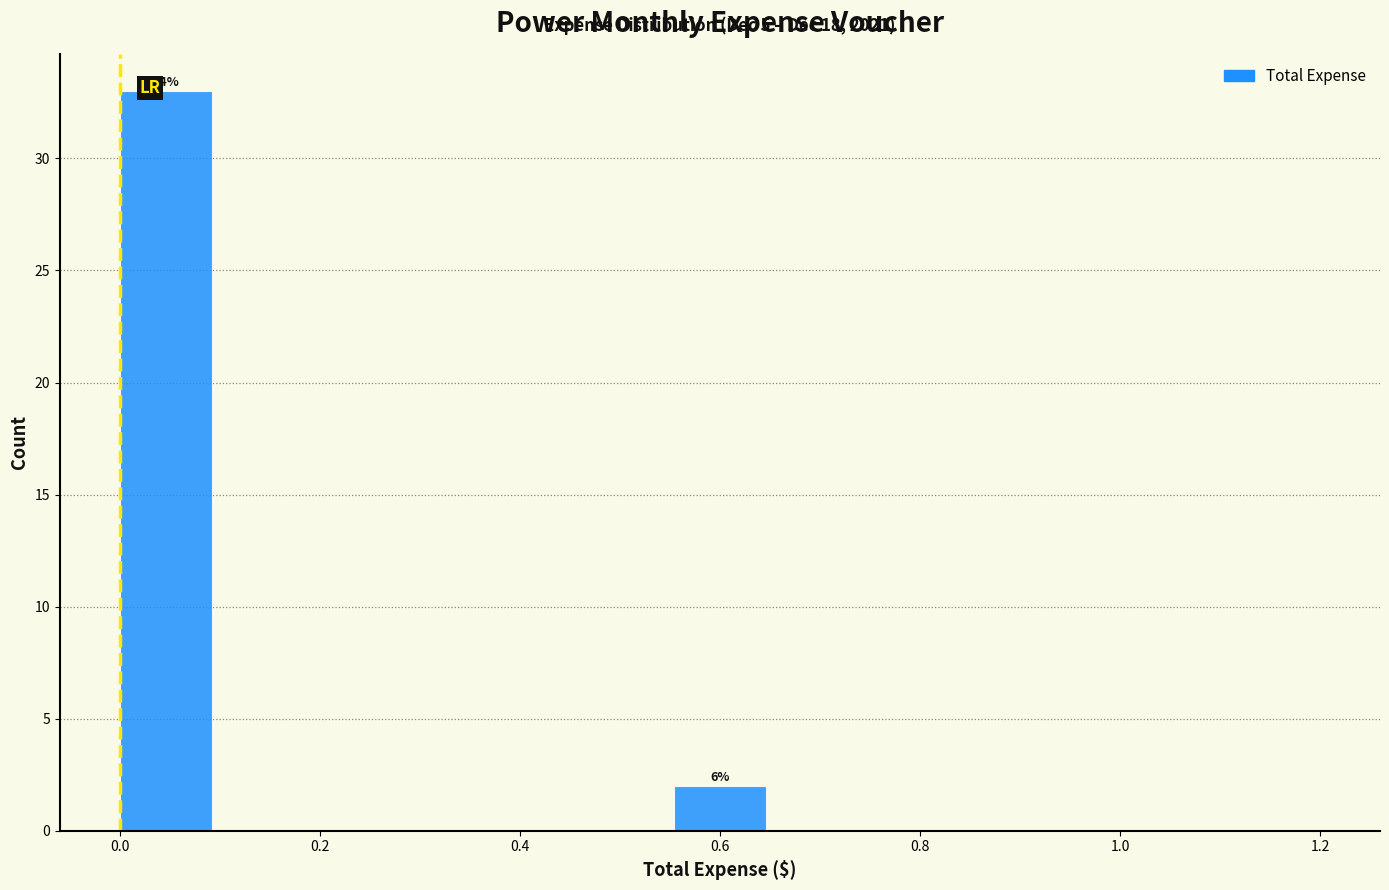

Over which range of the x-axis is the bar tallest?

0.00 to 0.10